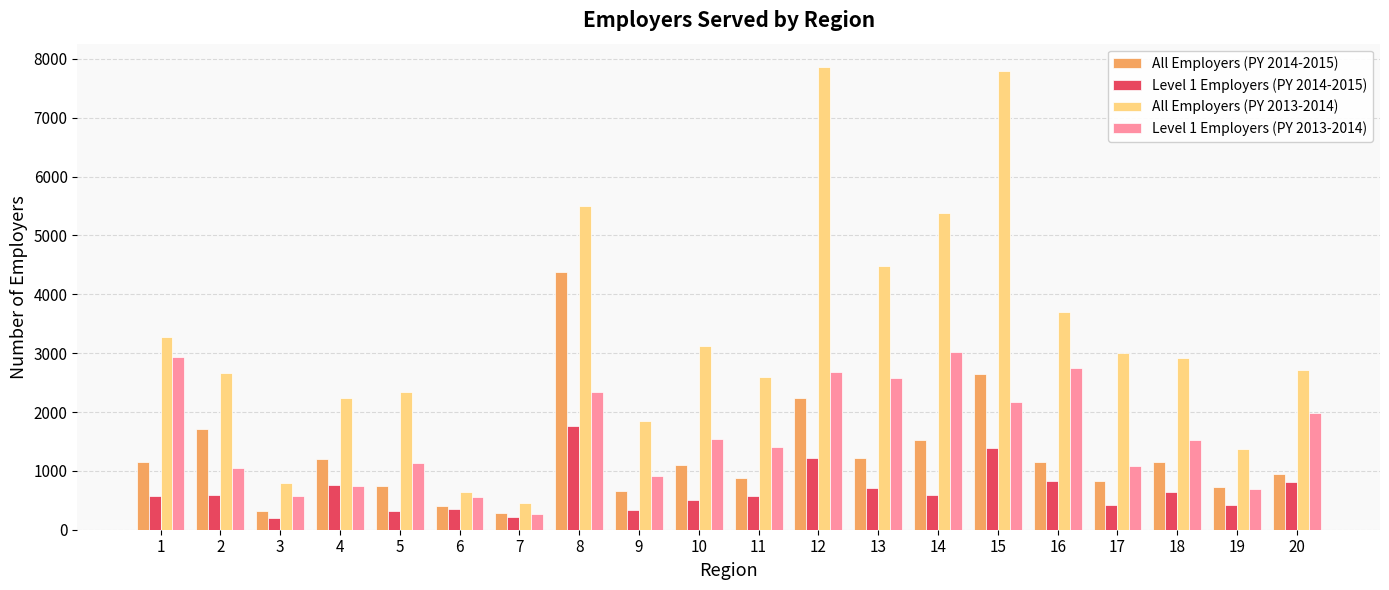

What is the difference between the maximum and minimum values in the Level 1 Employers (PY 2013-2014) series?

2750